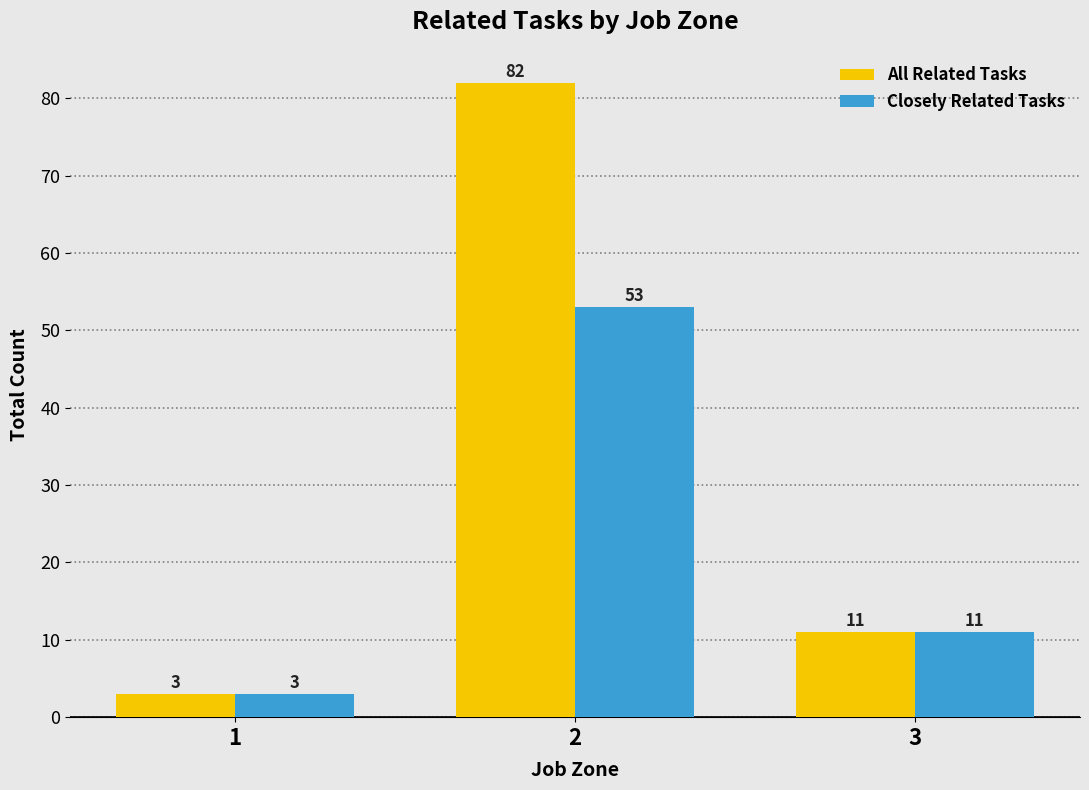

Which series has the widest spread of values?

All Related Tasks